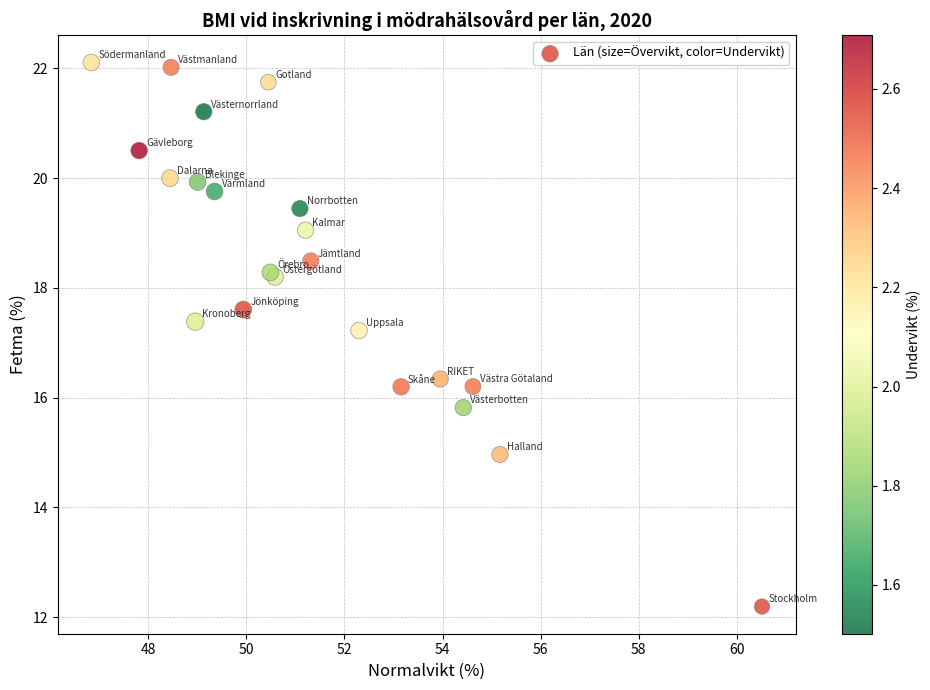

What Y value in the scatter plot is closest to 17?

17.2